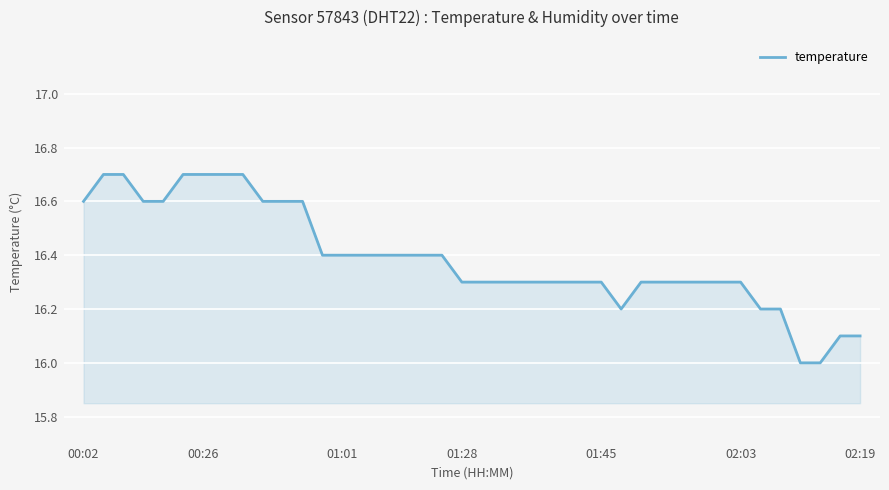

What is the minimum value shown in the chart?

16.0